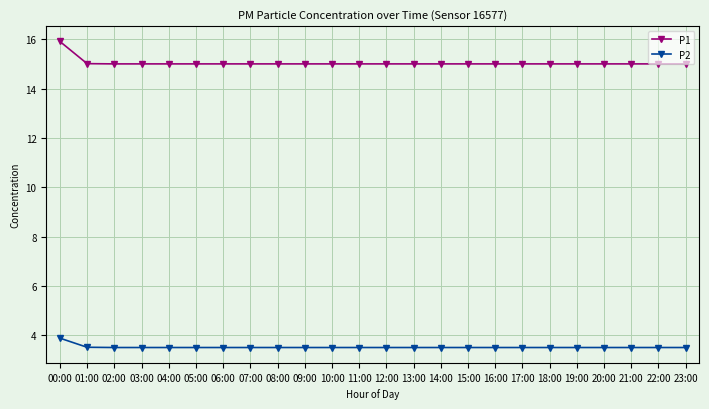

Reading right to left, list all the values displayed in this chart.

P1: 15.0	15.0	15.0	15.0	15.0	15.0	15.0	15.0	15.0	15.0	15.0	15.0	15.0	15.0	15.0	15.0	15.0	15.0	15.0	15.0	15.0	15.0	15.0	15.9
P2: 3.5	3.5	3.5	3.5	3.5	3.5	3.5	3.5	3.5	3.5	3.5	3.5	3.5	3.5	3.5	3.5	3.5	3.5	3.5	3.5	3.5	3.5	3.5	3.9